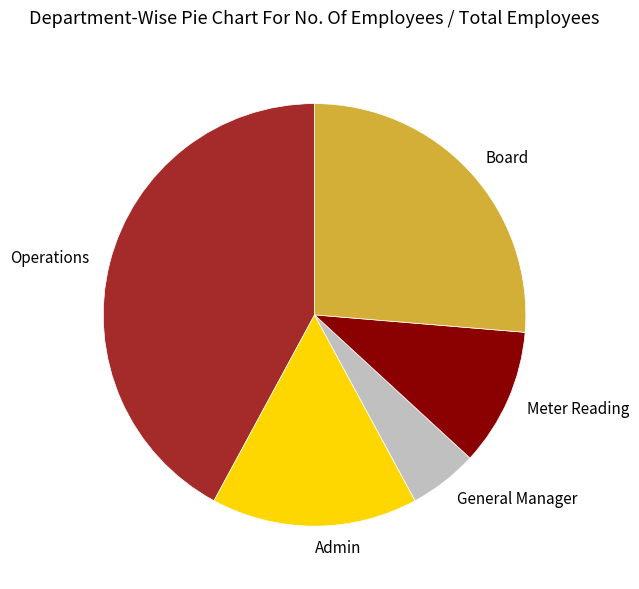

True or false: Admin accounts for 16% of the total.

True